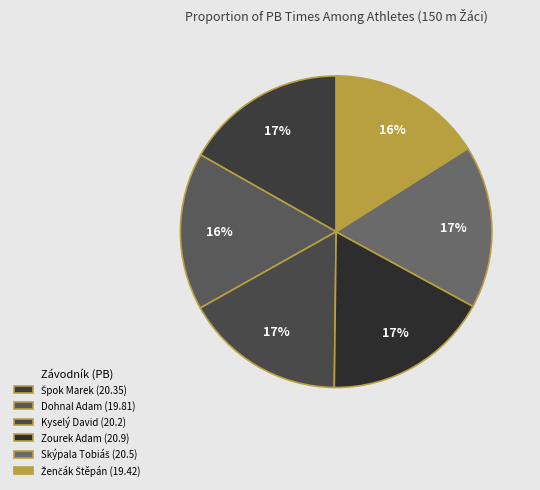

What is the smallest slice in the pie chart?

Ženčák Štěpán